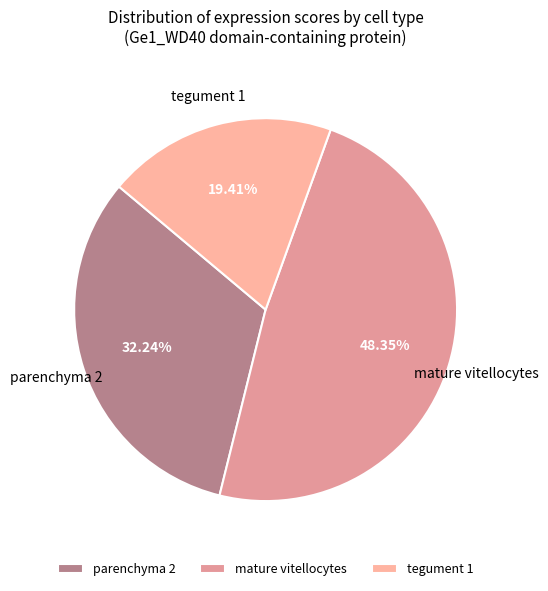

Which category has the smallest portion of the pie?

tegument 1